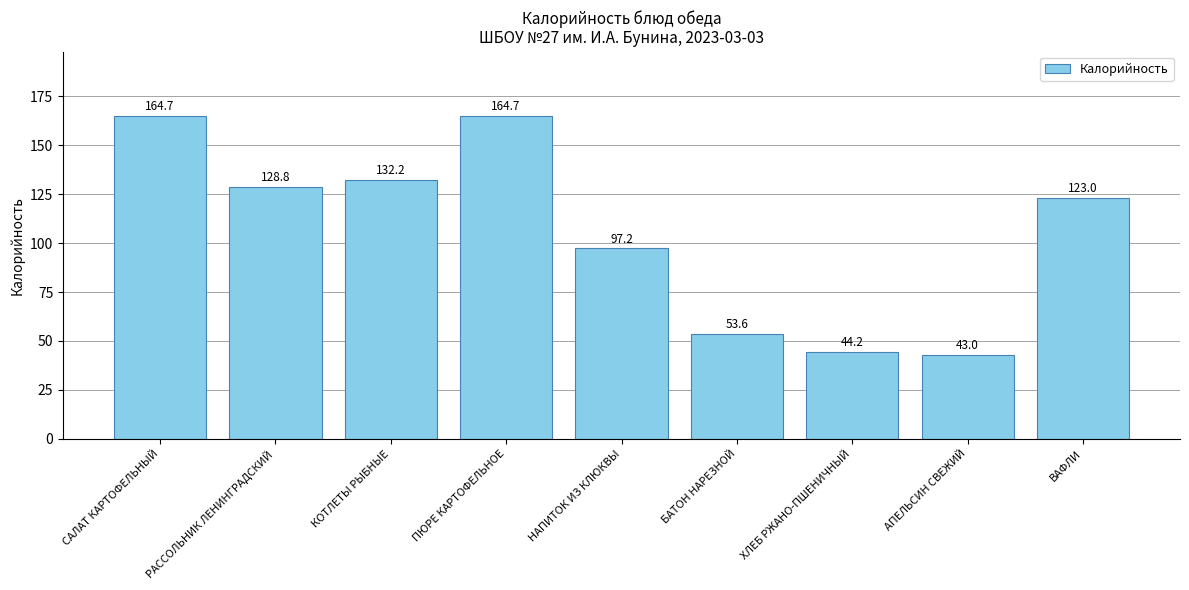

What is the smallest value displayed?

43.0